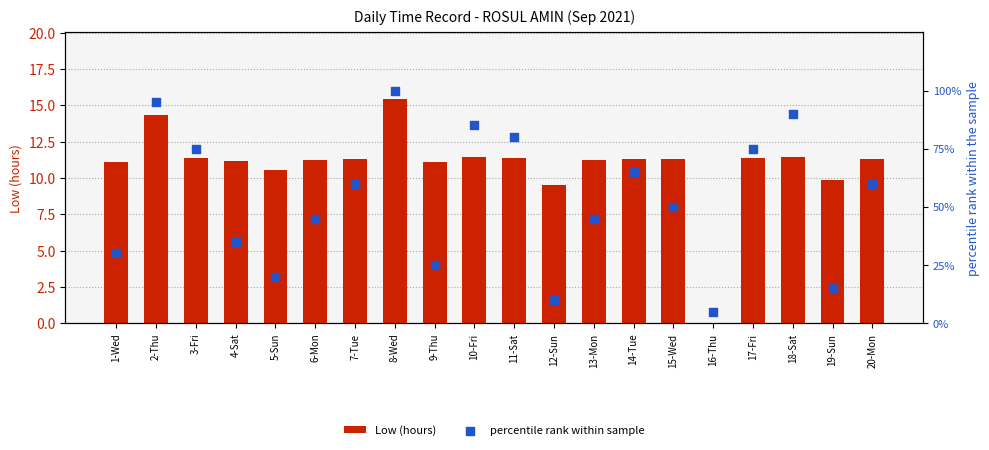

What are all the series names shown in the legend?

Low (hours), percentile rank within sample